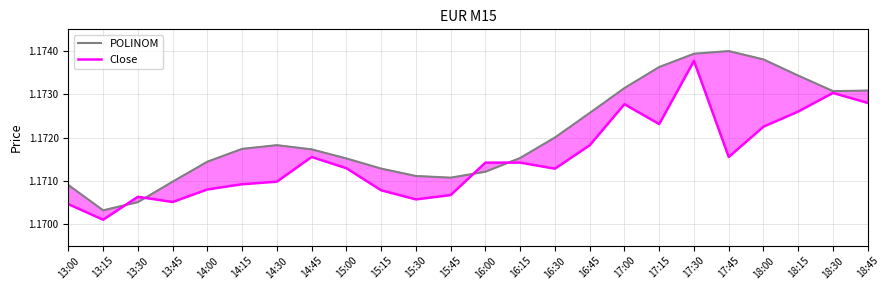

Is it true that POLINOM equals 1.2 at 17:45?

True